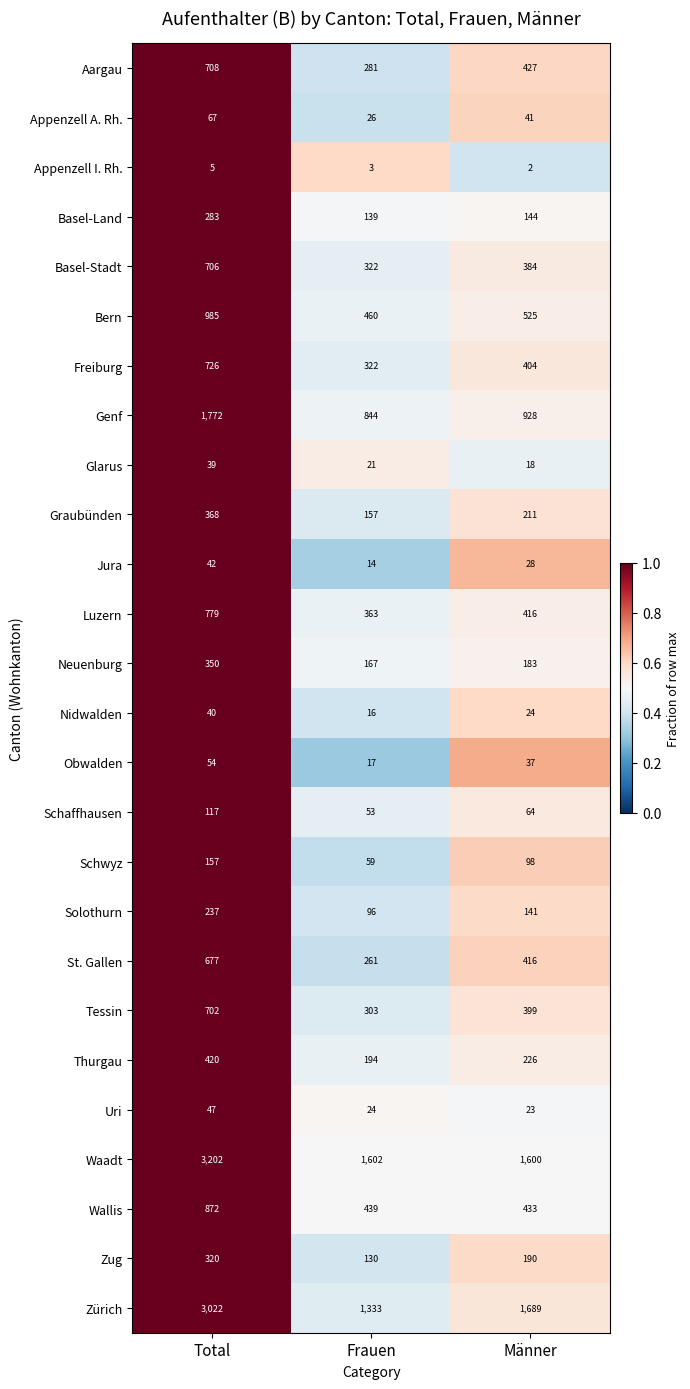

At which category is the sum across all series the highest?

Total